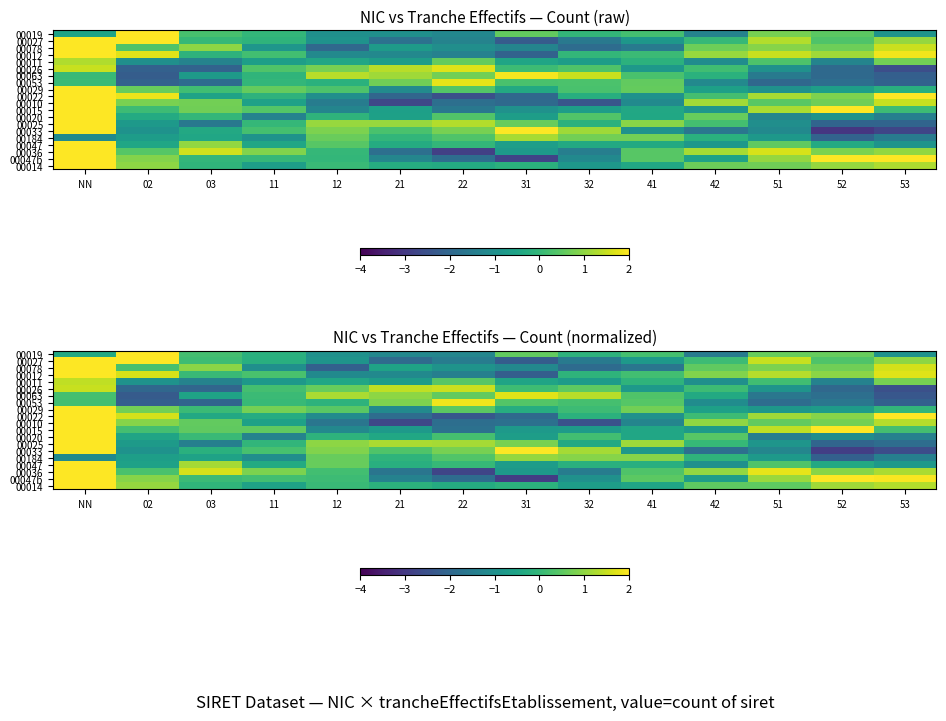

Which series has the widest spread of values?

00010